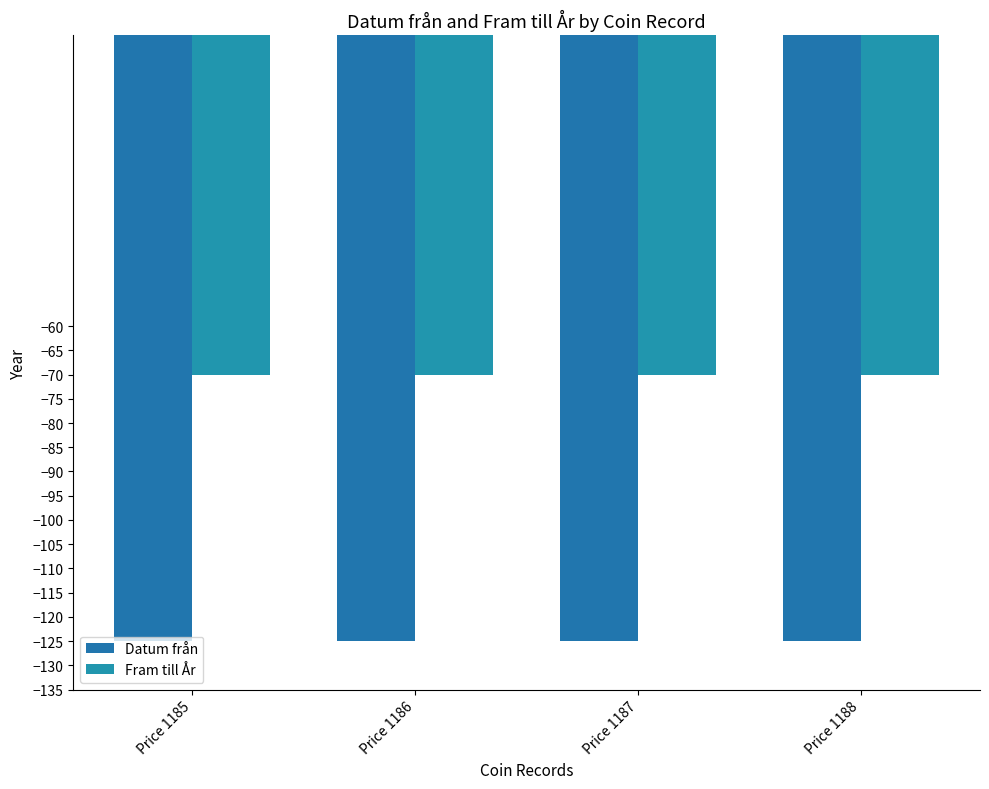

Which label corresponds to the smallest value in the chart?

Price 1185